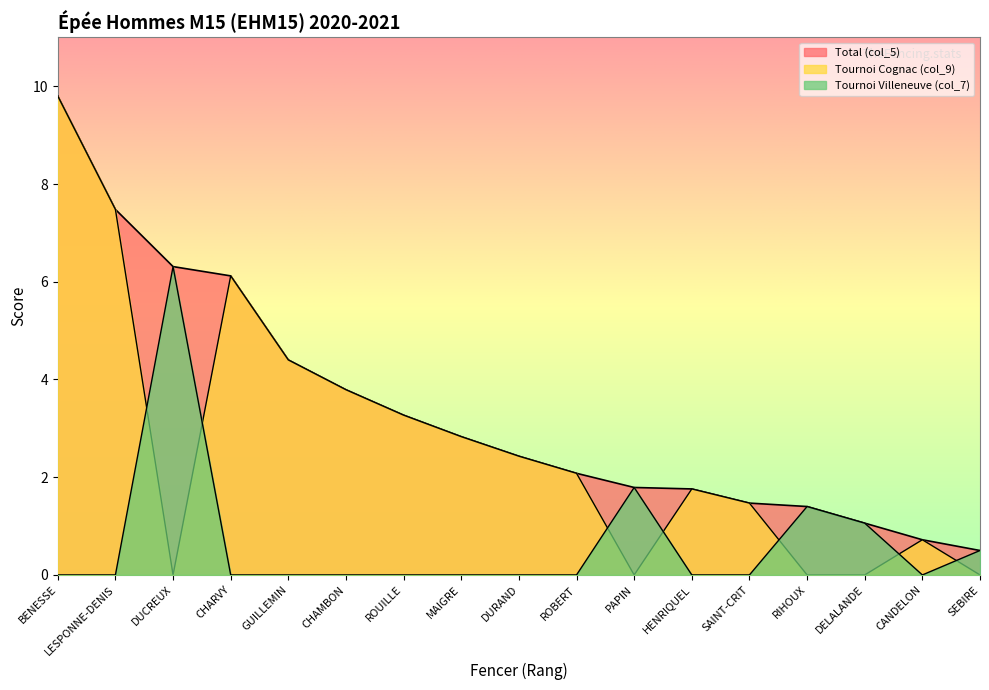

Rank the categories by Total (col_5) value from highest to lowest.

BENESSE, LESPONNE-DENIS, DUCREUX, CHARVY, GUILLEMIN, CHAMBON, ROUILLE, MAIGRE, DURAND, ROBERT, PAPIN, HENRIQUEL, SAINT-CRIT, RIHOUX, DELALANDE, CANDELON, SEBIRE